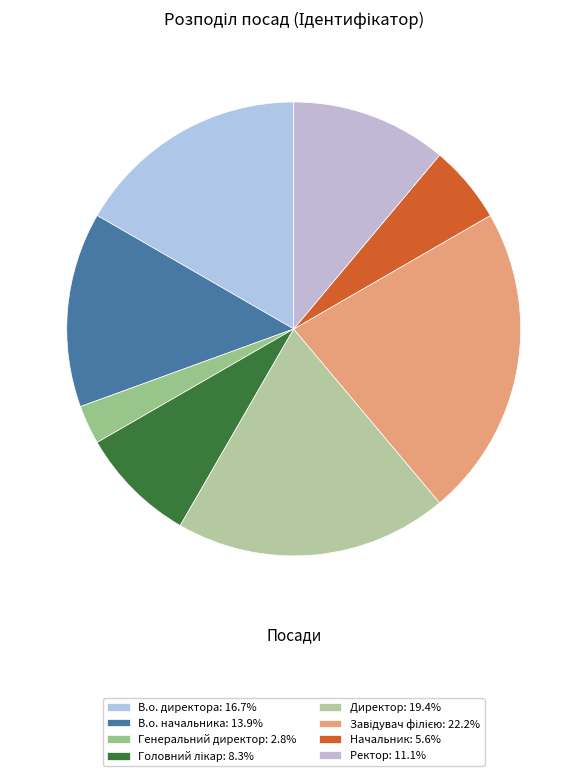

Is there a majority slice in this chart?

No